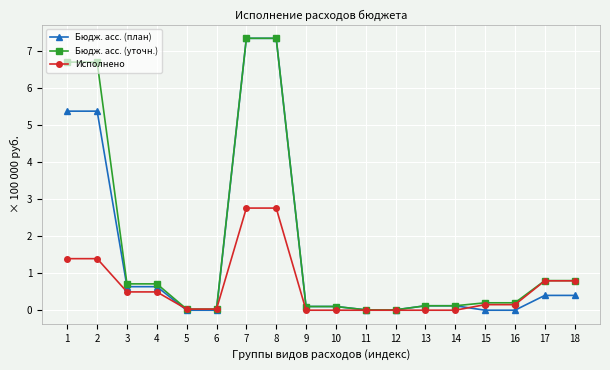

Which series has the widest spread of values?

Бюдж. асс. (план)